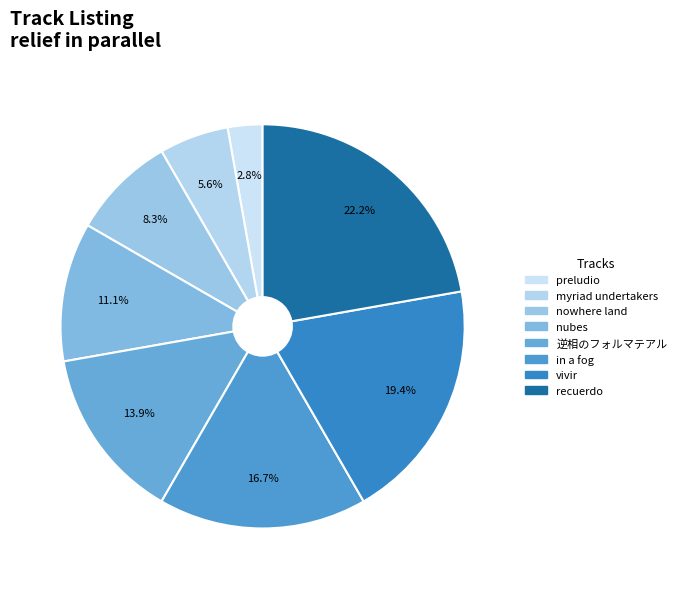

Rank the categories by value from lowest to highest.

preludio, myriad undertakers, nowhere land, nubes, 逆相のフォルマテアル, in a fog, vivir, recuerdo